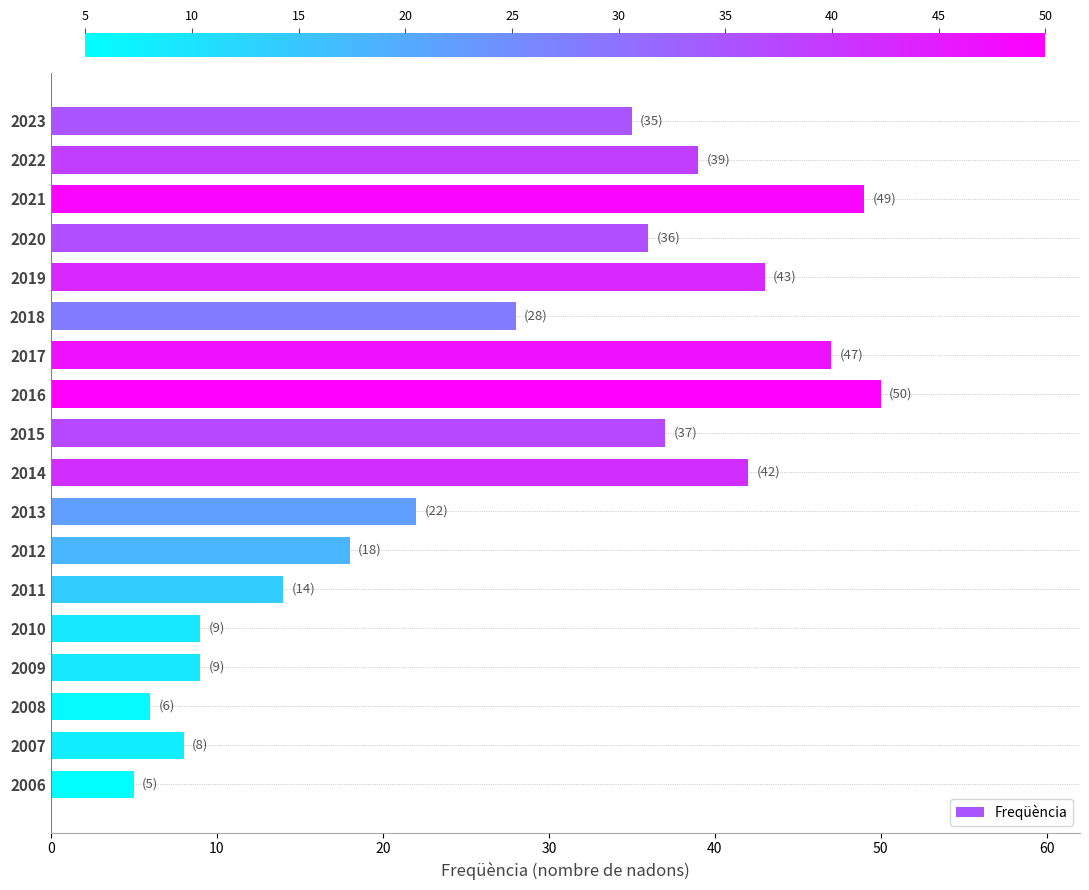

What is the change in value from 2016 to 2013?

-28